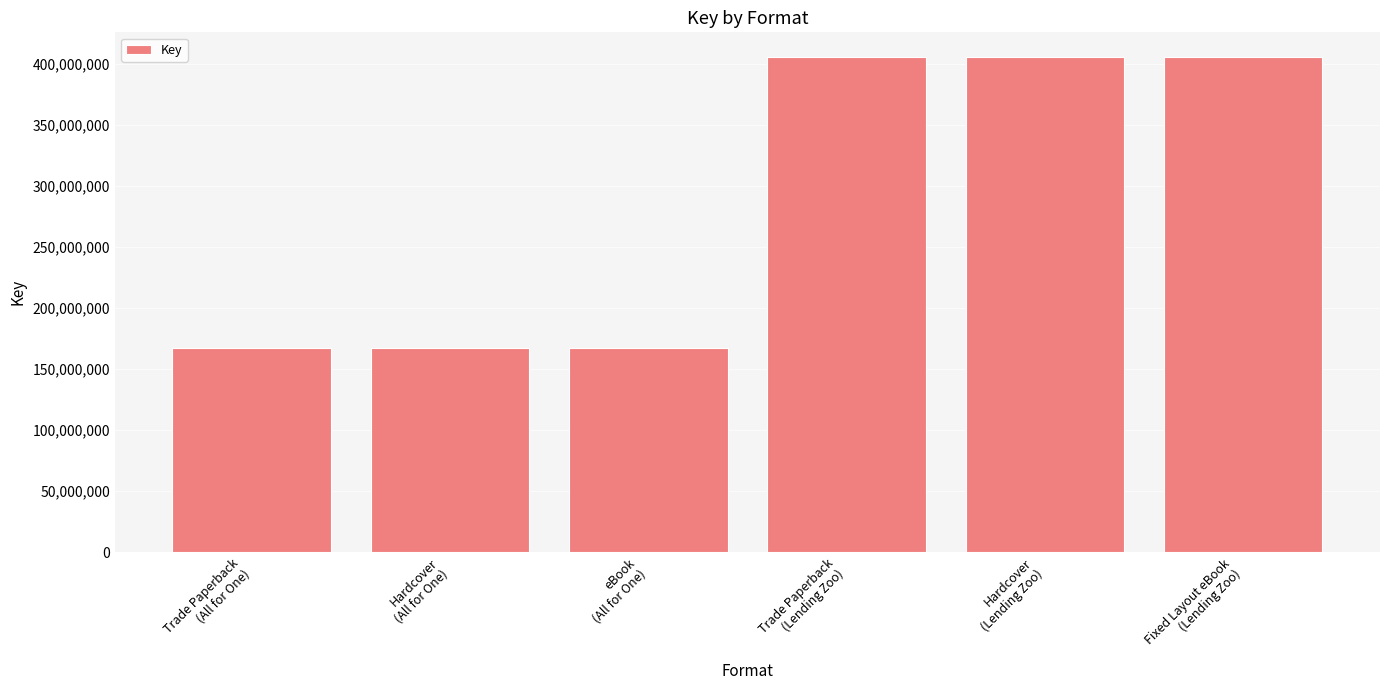

The value at Trade Paperback
(All for One) is 167250906. True or false?

True